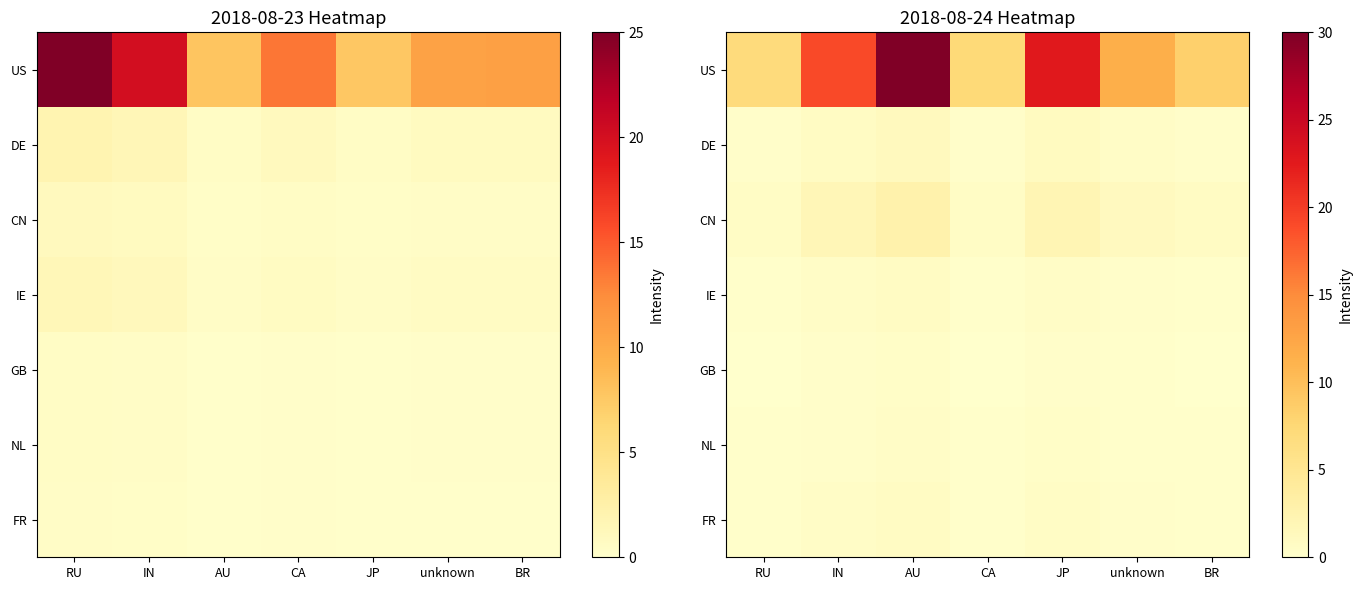

The IE series shows 0.1 at BR. True or false?

False